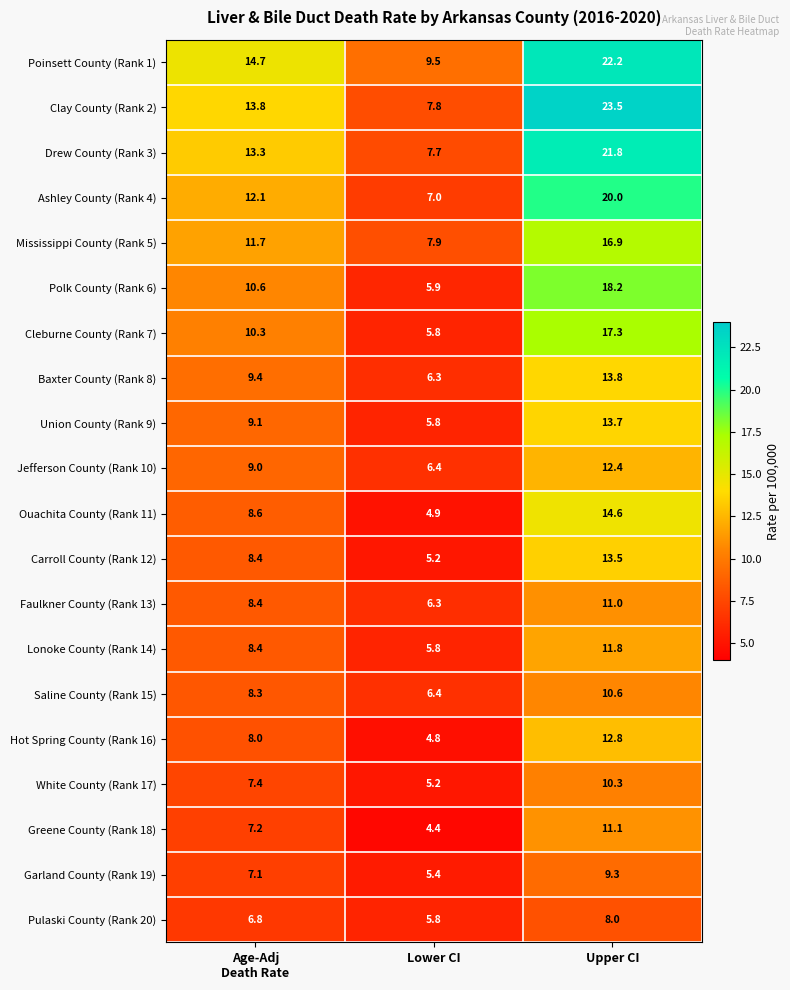

What is the difference between the second highest and minimum values in the Cleburne County (Rank 7) series?

4.5